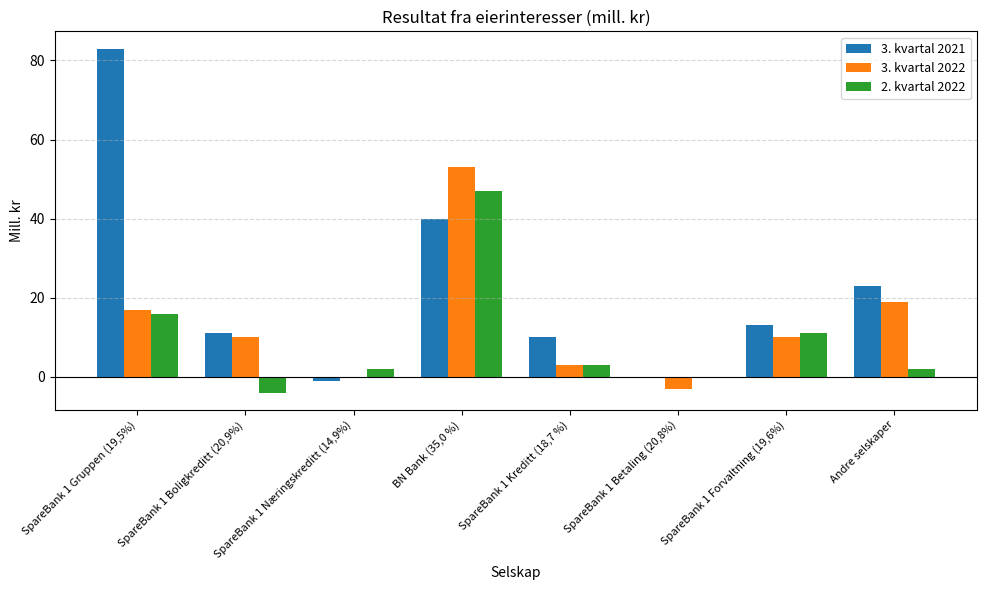

Is the value of 3. kvartal 2021 at BN Bank (35,0 %) greater than the value of 2. kvartal 2022 at SpareBank 1 Kreditt (18,7 %)?

Yes